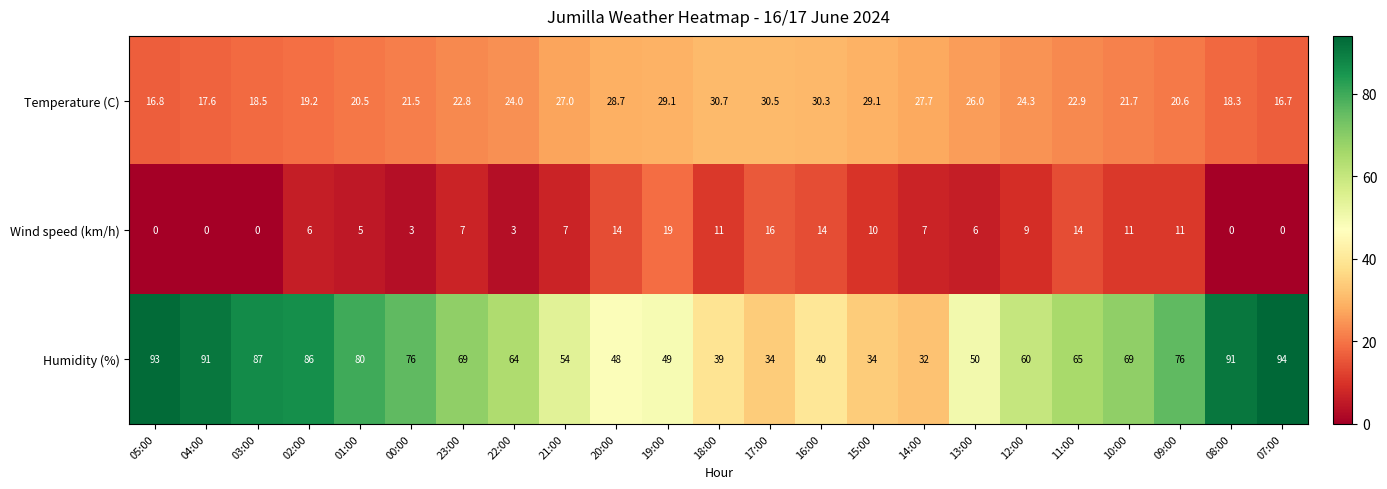

Which series has the largest range (max minus min)?

Humidity (%)